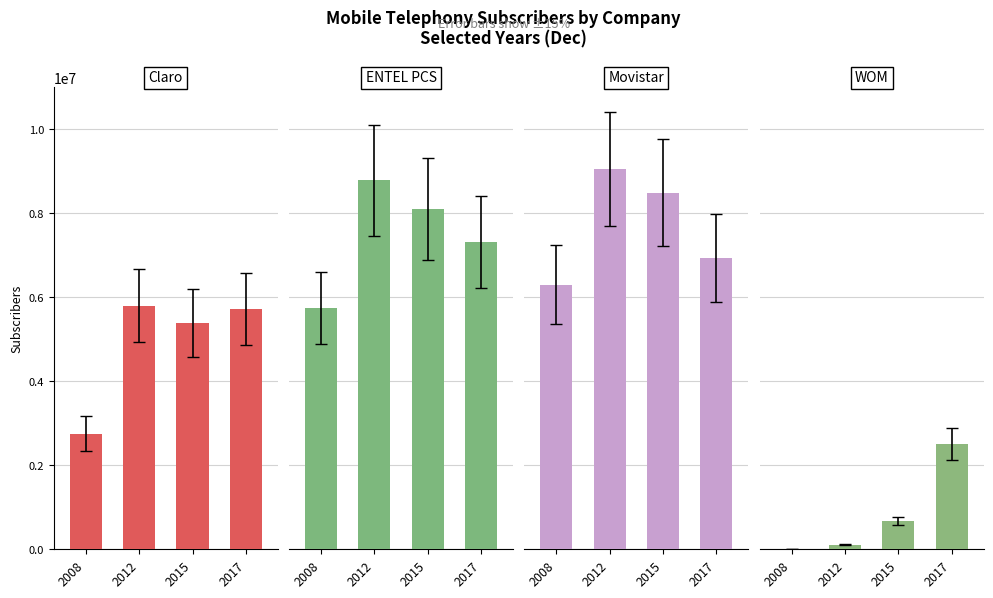

The value of Movistar at 2015 is 3776371. True or false?

False